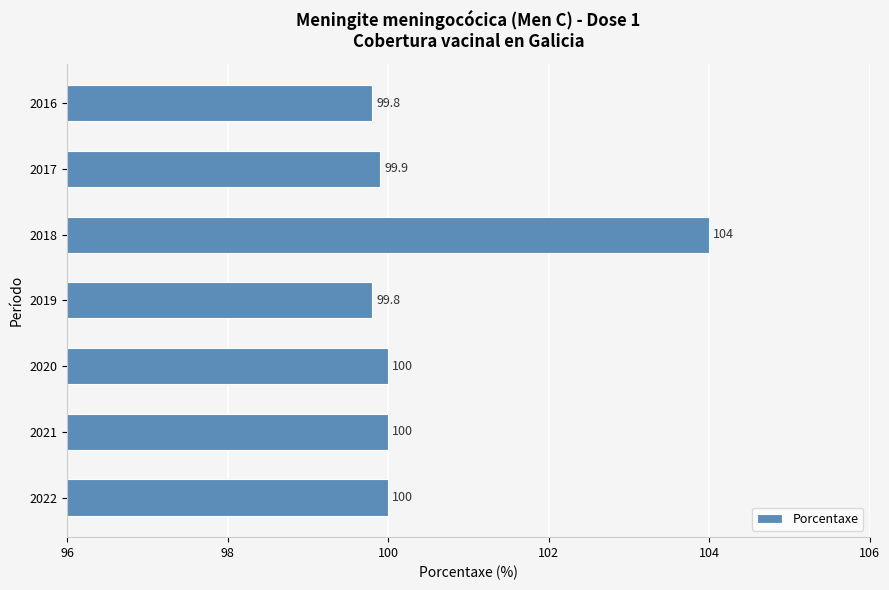

Approximately how many times larger is the value at 2016 compared to 2022?

1.0